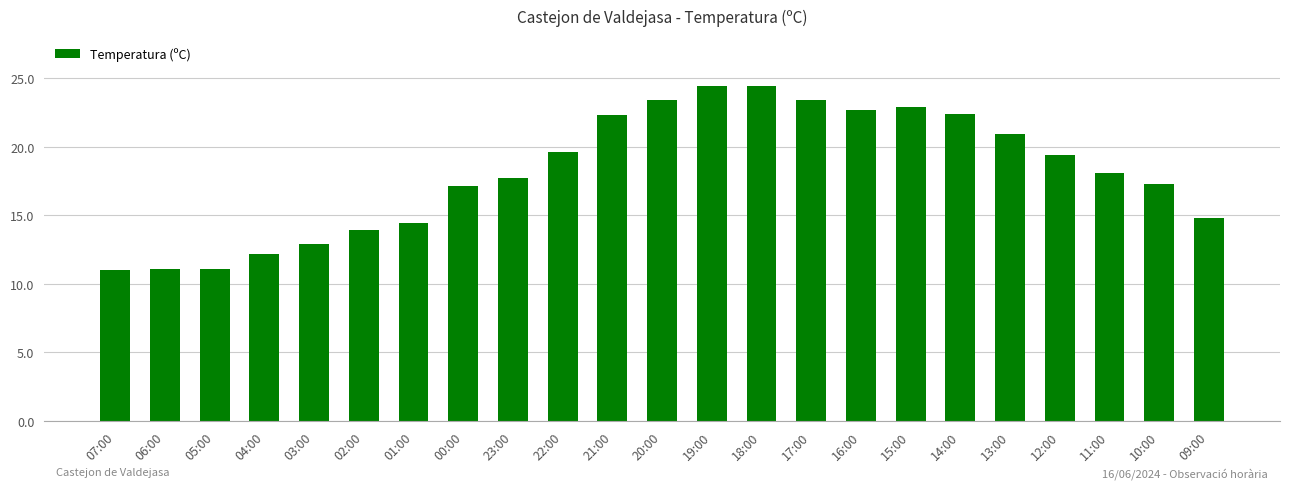

Between 09:00 and 00:00, which is larger?

00:00